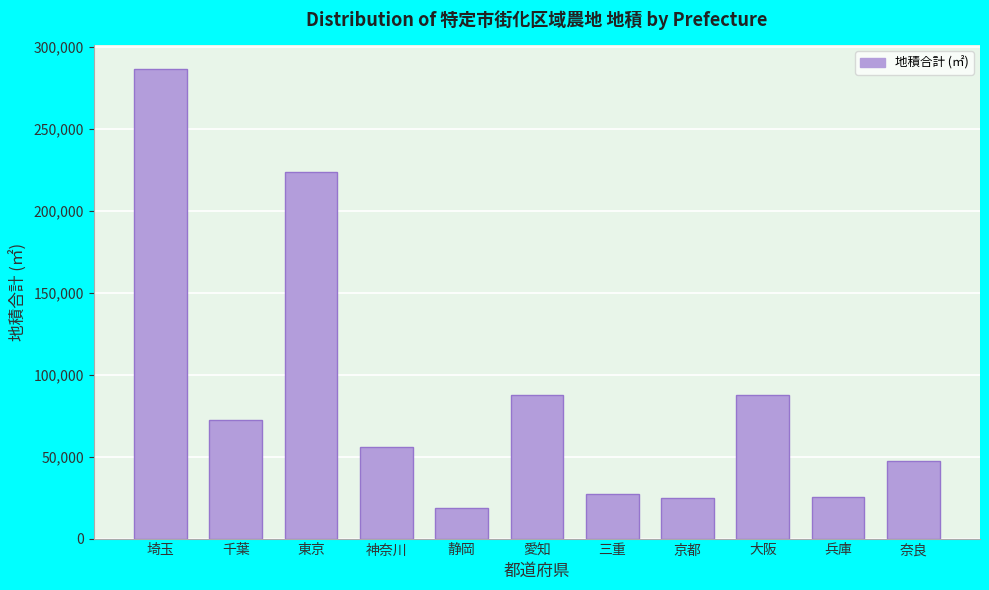

Which label corresponds to the smallest value in the chart?

静岡